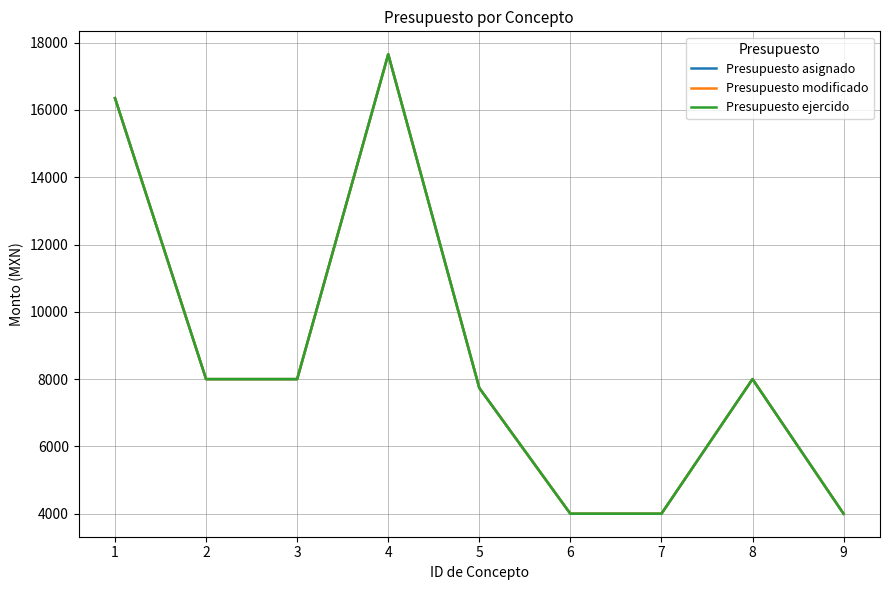

Which category has the lowest value in the Presupuesto asignado series?

6